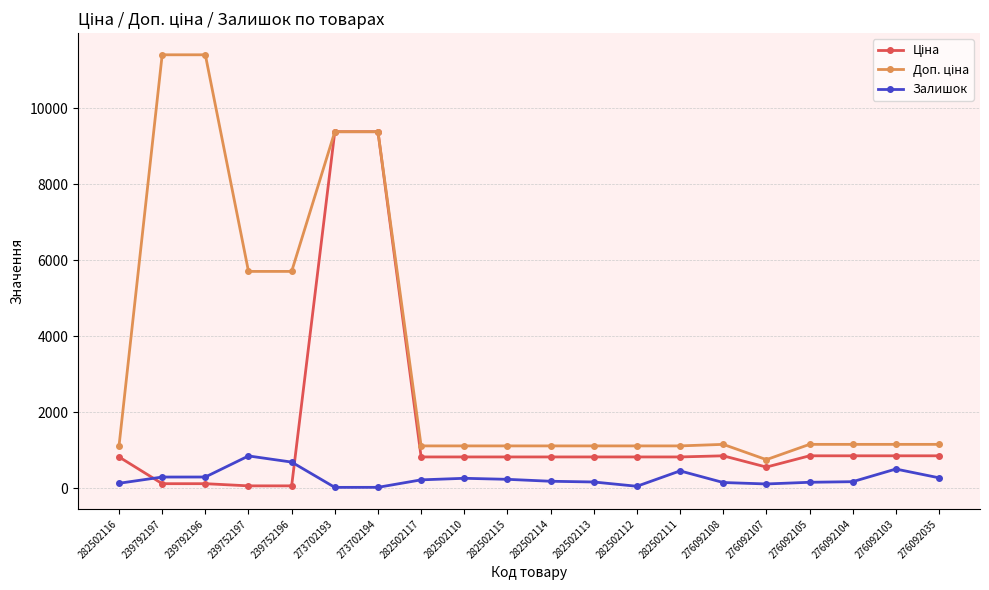

What is the greatest value displayed?

11410.0